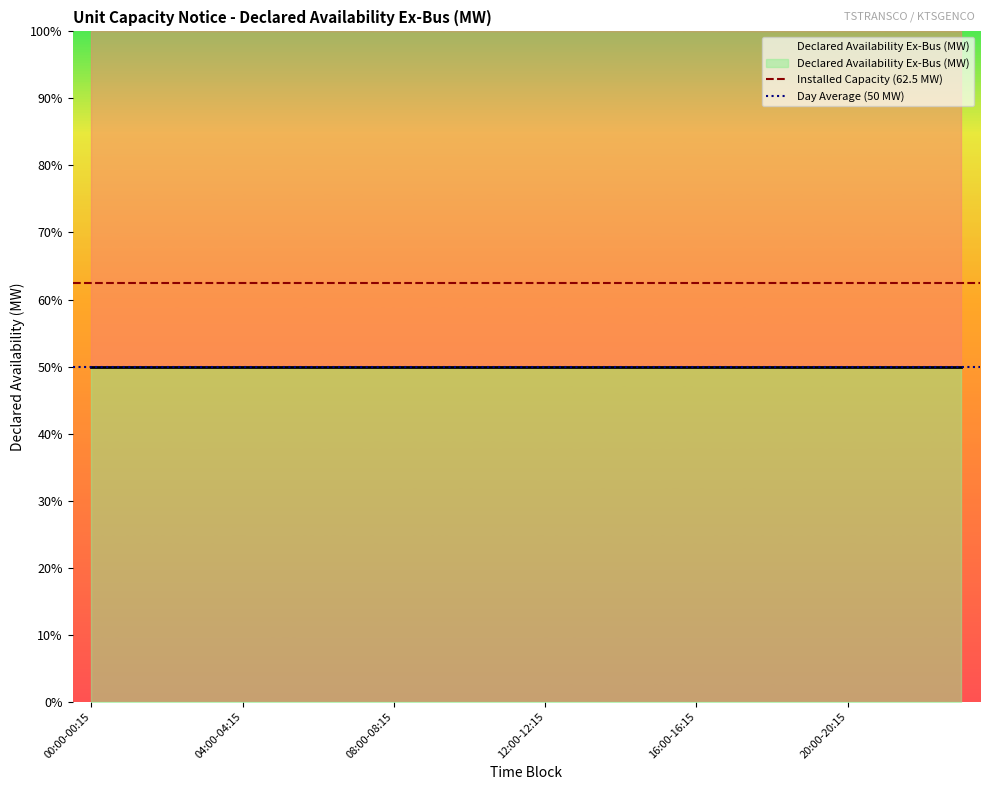

At which label is Installed Capacity (62.5 MW) closest to 62?

00:00-00:15